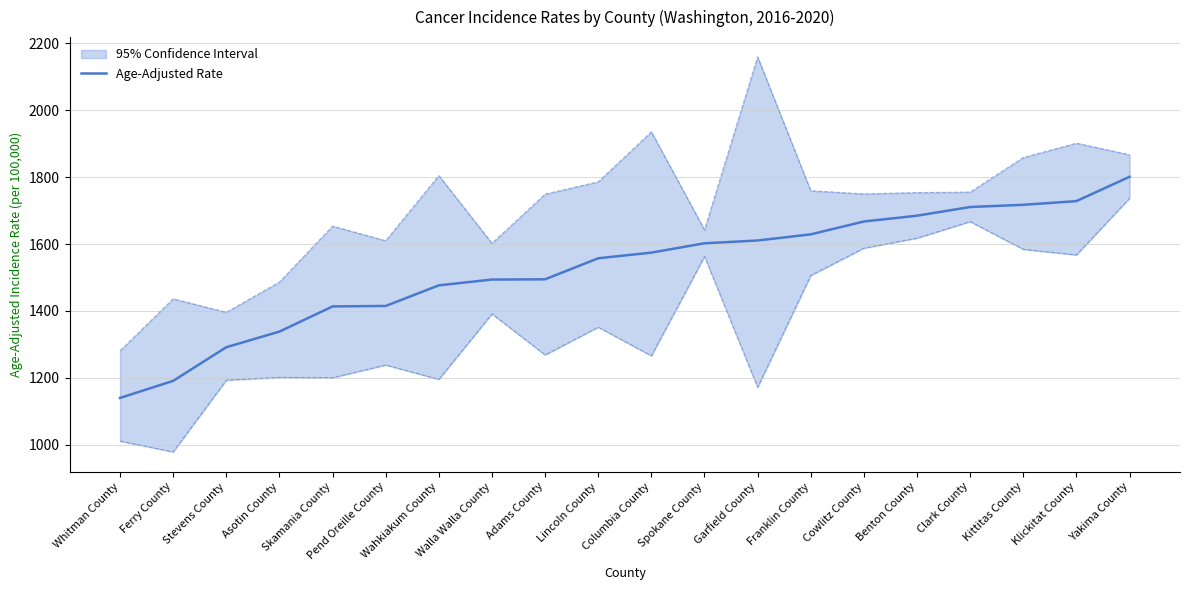

What is the label of the 6th point from the right?

Cowlitz County